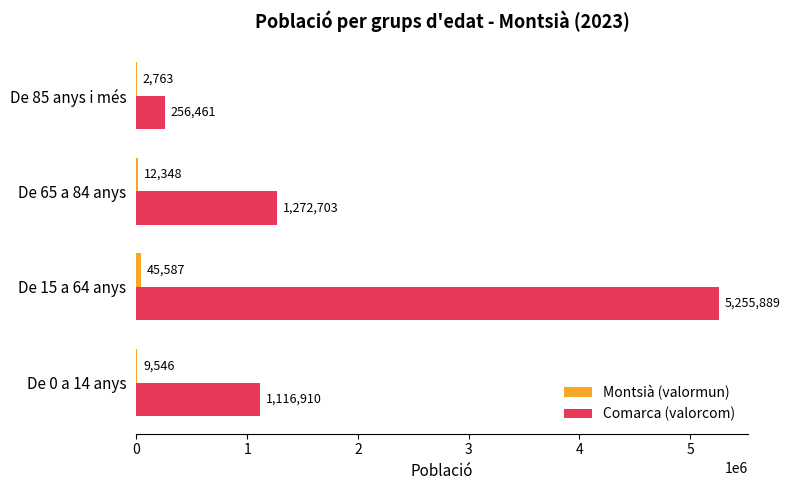

Which series has the largest total across all categories?

Comarca (valorcom)